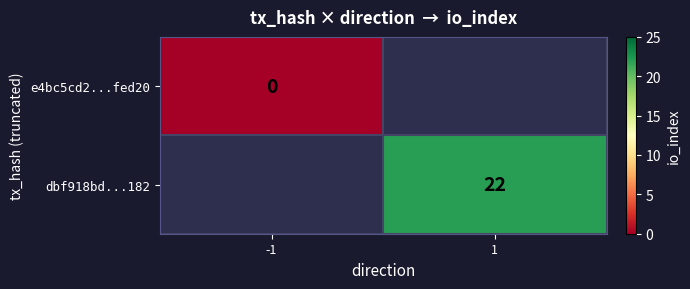

Is the value of e4bc5cd2...fed20 at -1 greater than the value of dbf918bd...182 at 1?

No